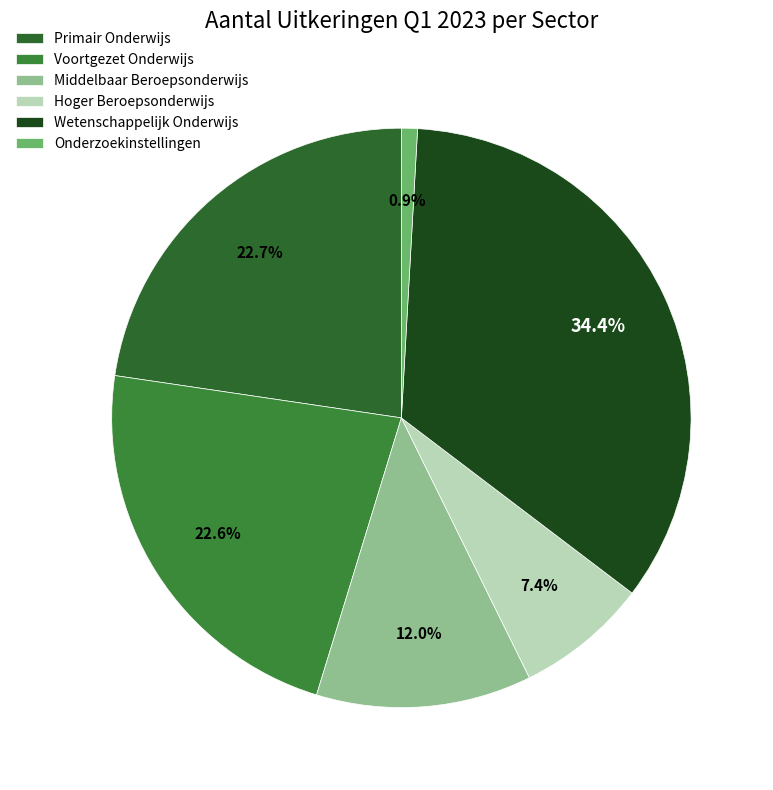

What percentage do Primair Onderwijs and Hoger Beroepsonderwijs together represent?

30.0%